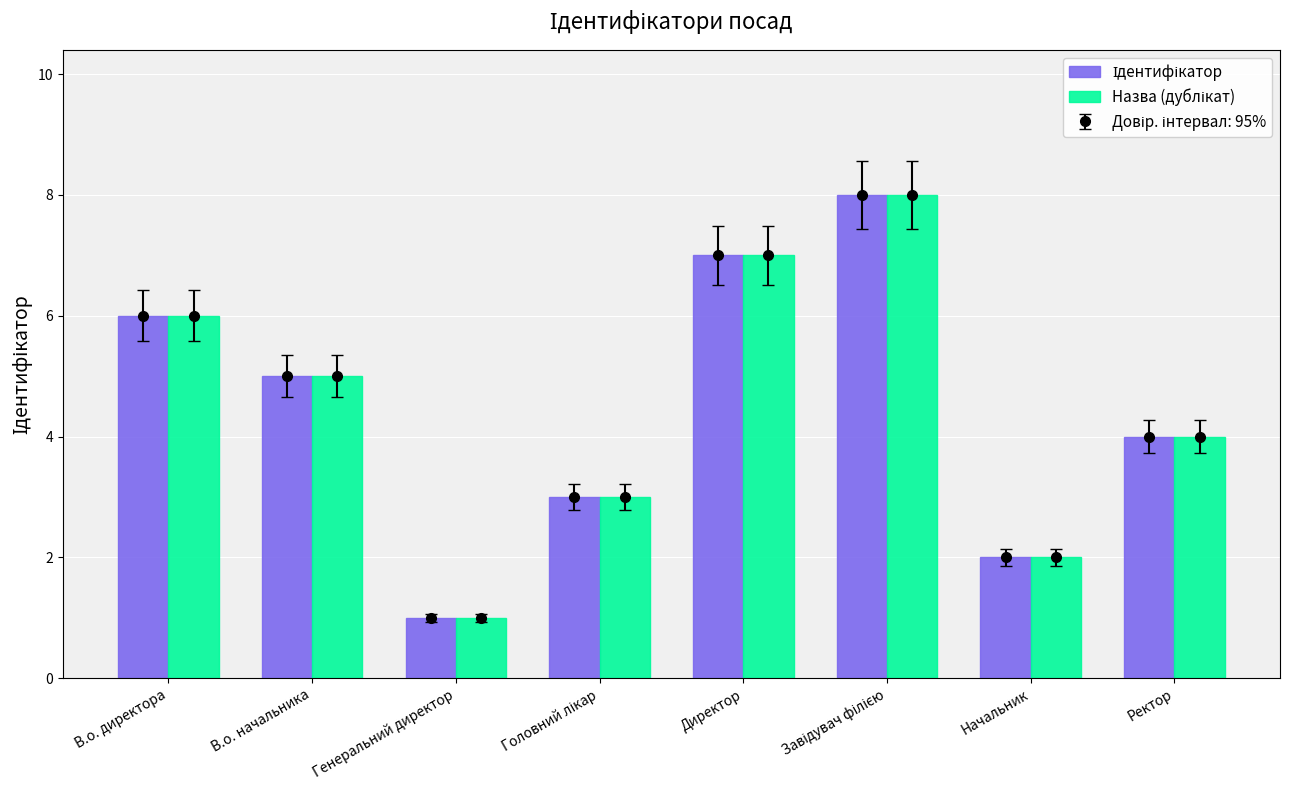

At Ректор, list the series in order from largest to smallest.

Ідентифікатор, Назва (дублікат)